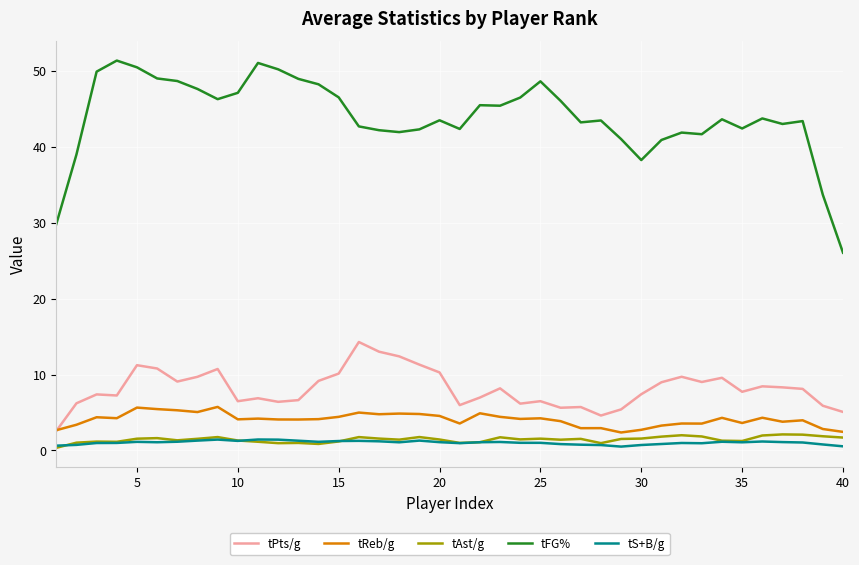

Which series has the widest spread of values?

tFG%